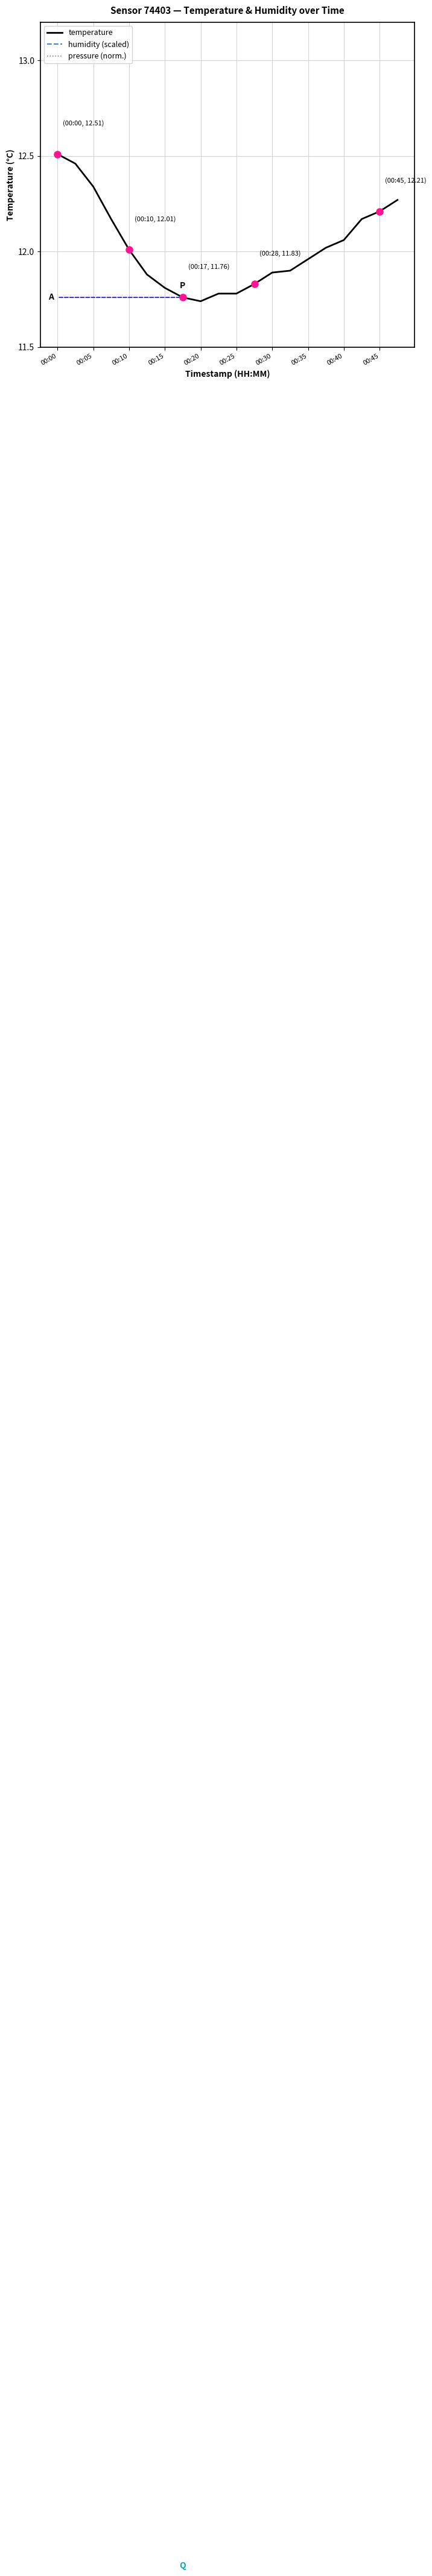

How many data points in pressure (norm.) are above 6?

11